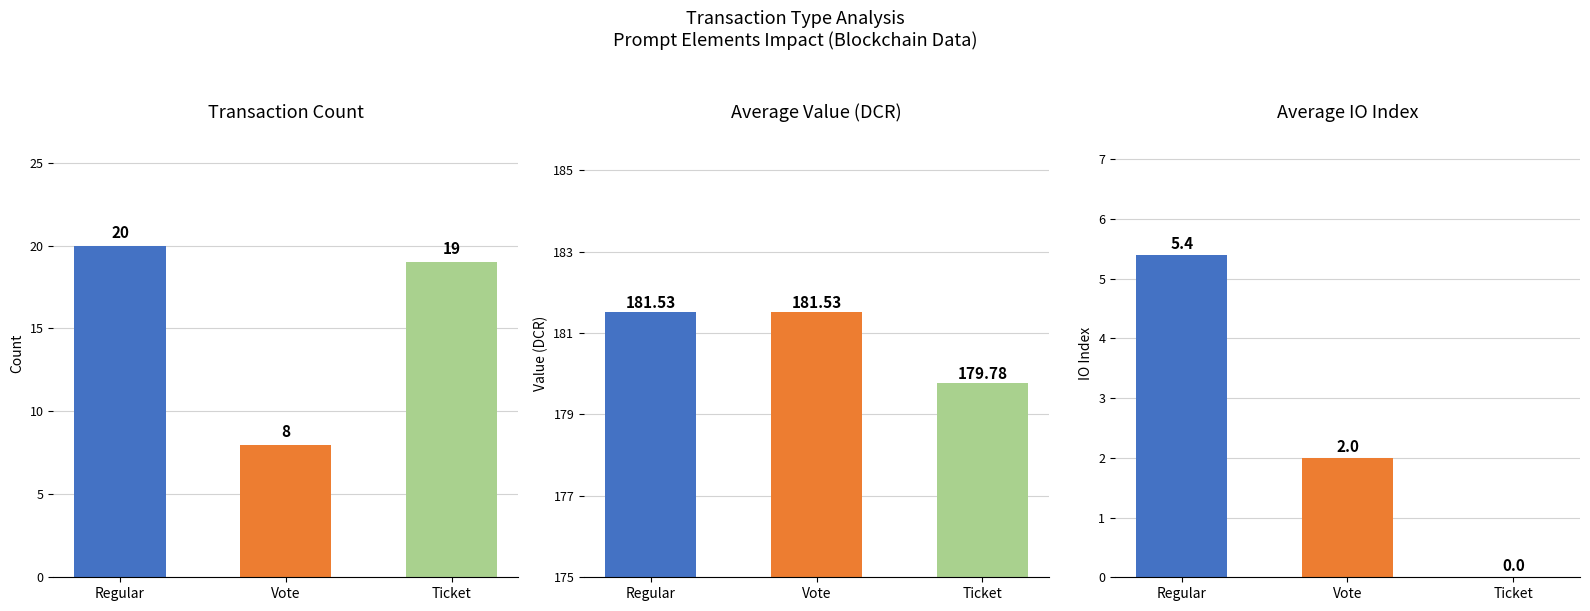

How many distinct data groups are displayed?

3